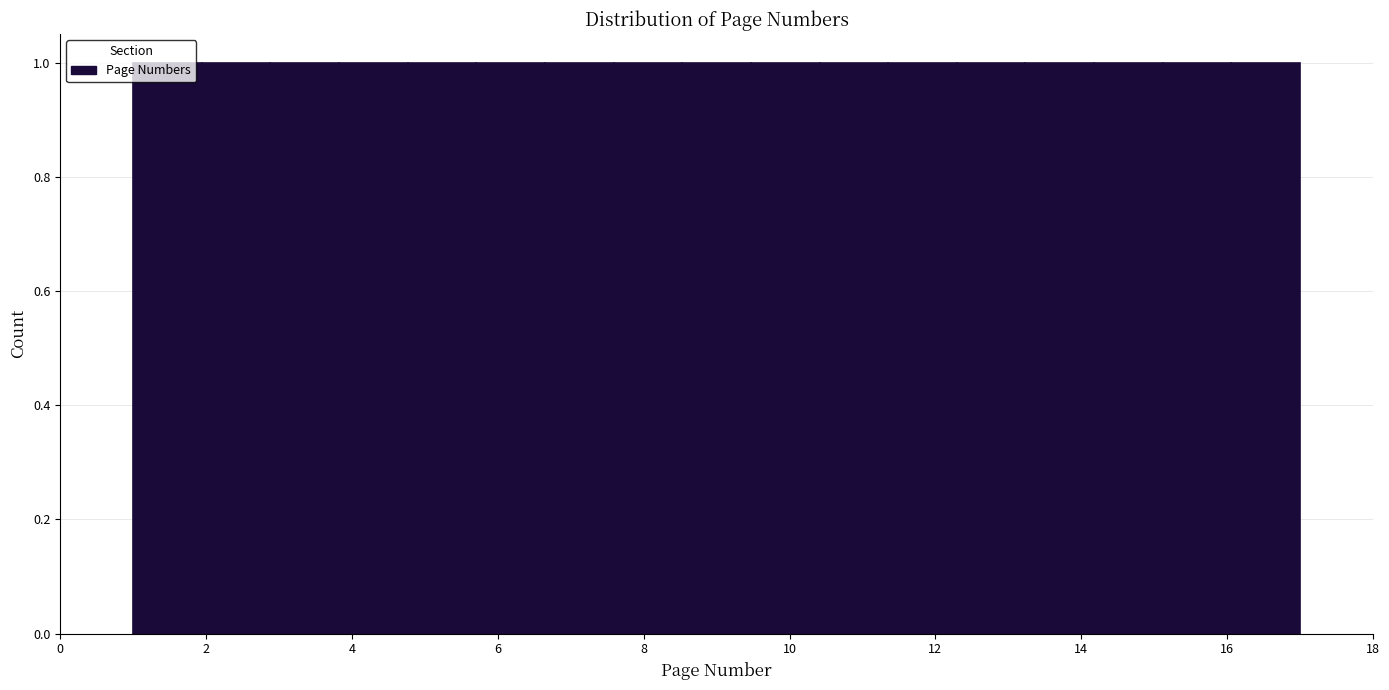

Reading left to right, list every bar in this chart as the range it spans on the x-axis followed by its height. Neither the bar edges nor the heights are printed on the chart, so give them approximately, as read against the axes.

1.0 to 2.0: 1
2.0 to 2.8: 1
2.8 to 3.8: 1
3.8 to 4.8: 1
4.8 to 5.8: 1
5.8 to 6.6: 1
6.6 to 7.6: 1
7.6 to 8.6: 1
8.6 to 9.4: 1
9.4 to 10.4: 1
10.4 to 11.4: 1
11.4 to 12.2: 1
12.2 to 13.2: 1
13.2 to 14.2: 1
14.2 to 15.2: 1
15.2 to 16.0: 1
16.0 to 17.0: 1